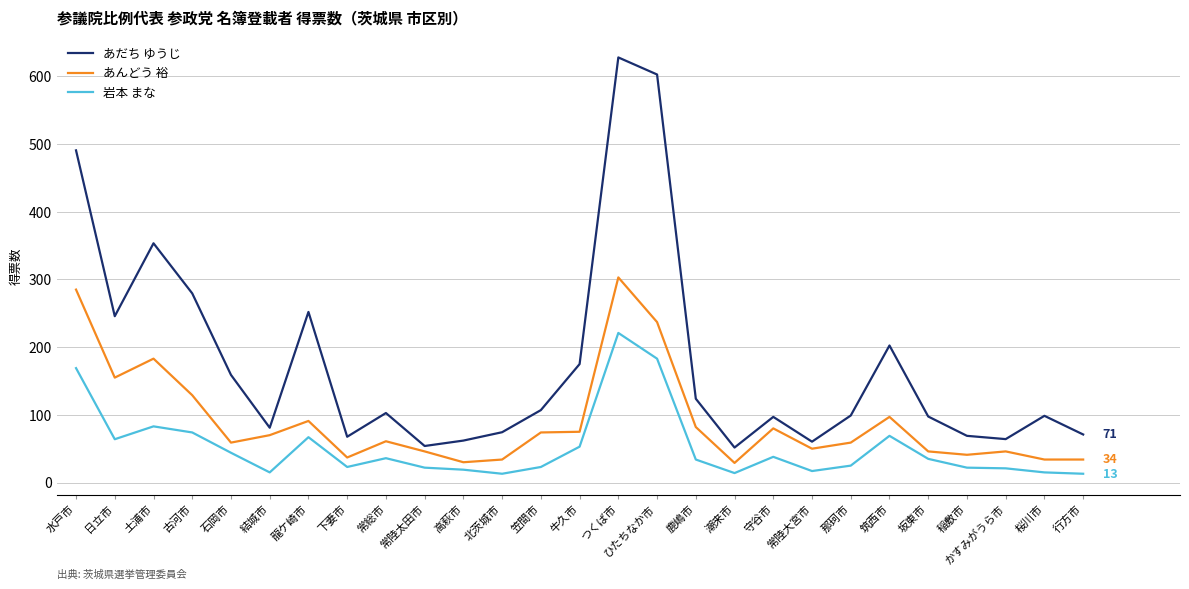

The あんどう 裕 series shows 59.0 at 石岡市. True or false?

True